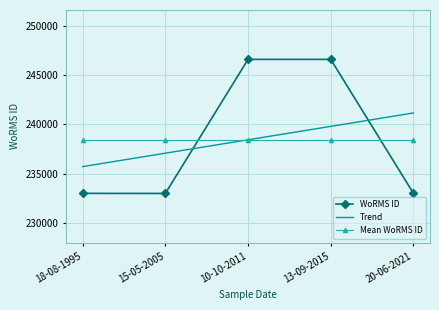

The Mean WoRMS ID series shows 238450.2 at 18-08-1995. True or false?

True